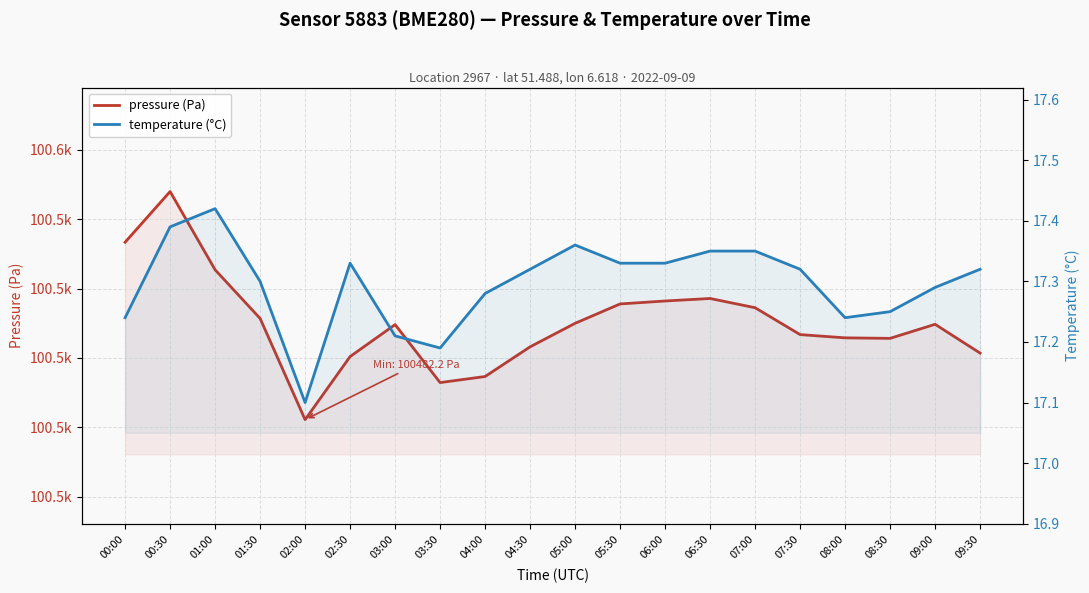

Reading left to right, what are all the values shown in this chart?

pressure (Pa): 100533.4	100548.0	100525.4	100511.4	100482.2	100500.4	100509.6	100492.9	100494.7	100503.2	100510.0	100515.6	100516.4	100517.2	100514.5	100506.8	100505.8	100505.7	100509.7	100501.4
temperature (°C): 17.2	17.4	17.4	17.3	17.1	17.3	17.2	17.2	17.3	17.3	17.4	17.3	17.3	17.4	17.4	17.3	17.2	17.2	17.3	17.3